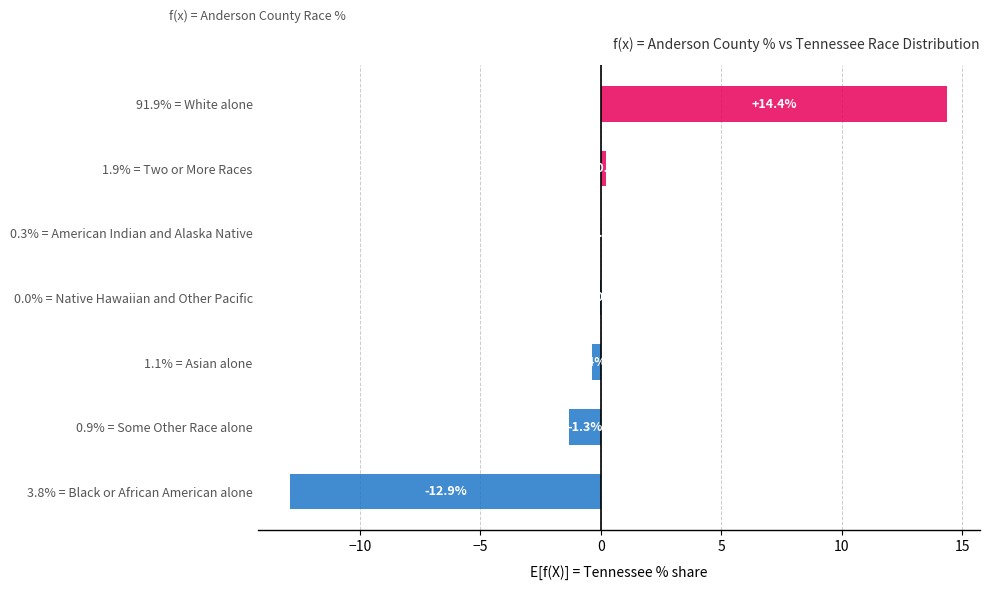

The chart shows a value of -12.9 at 3.8% = Black or African American alone. True or false?

True